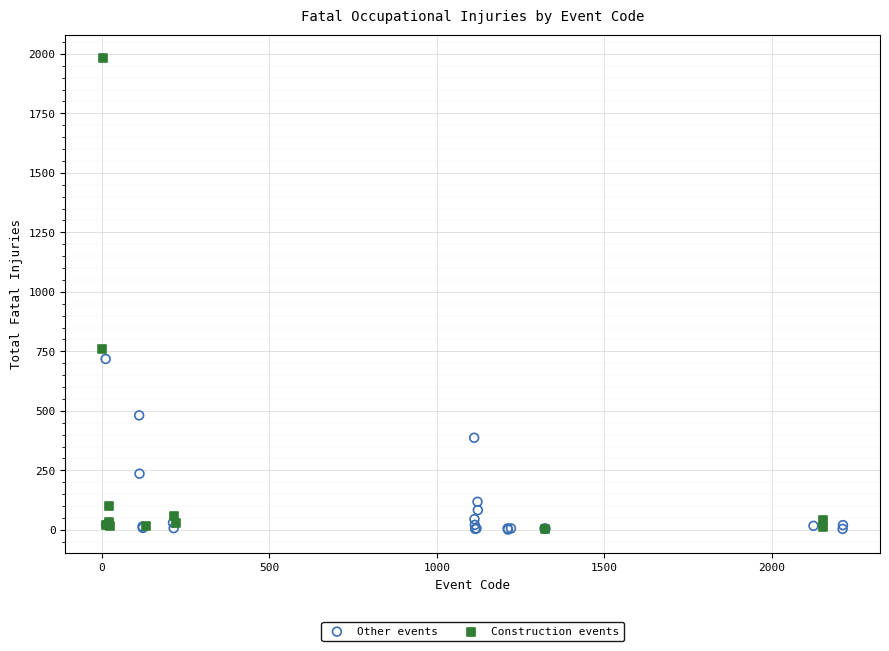

Which series has the largest Y range (max minus min)?

Construction events